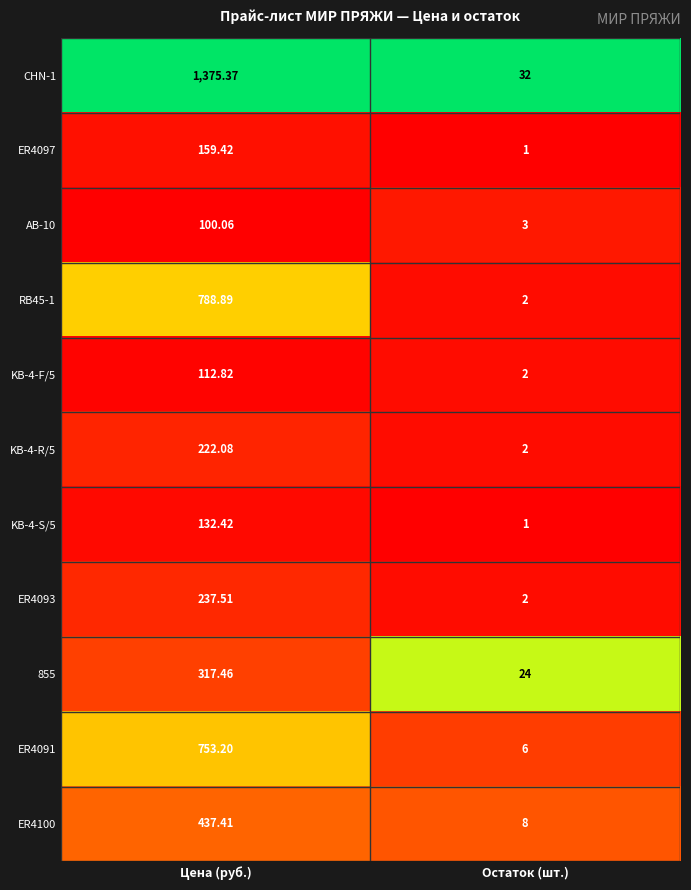

At which label does ER4100 reach its peak?

Цена (руб.)